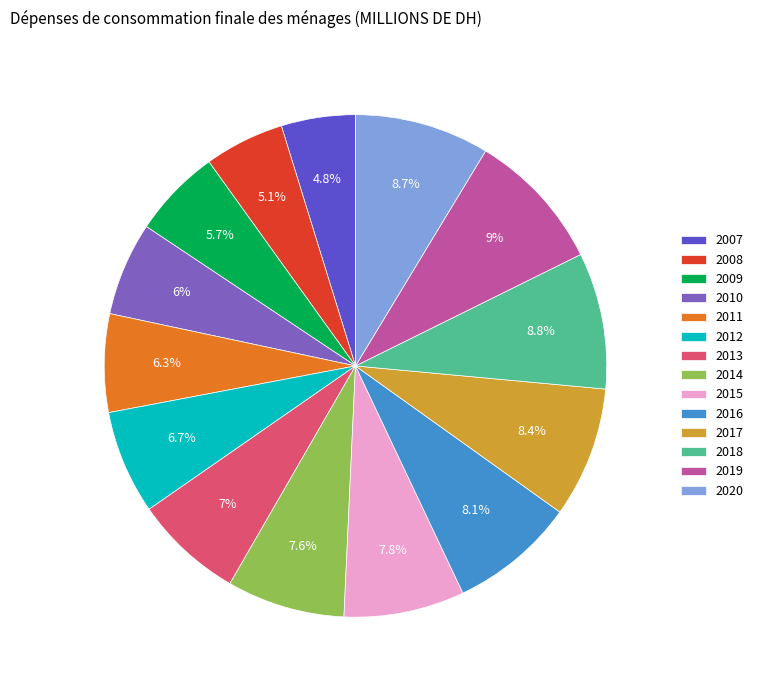

To the nearest percent, what is the combined percentage of 2016 and 2018?

17%